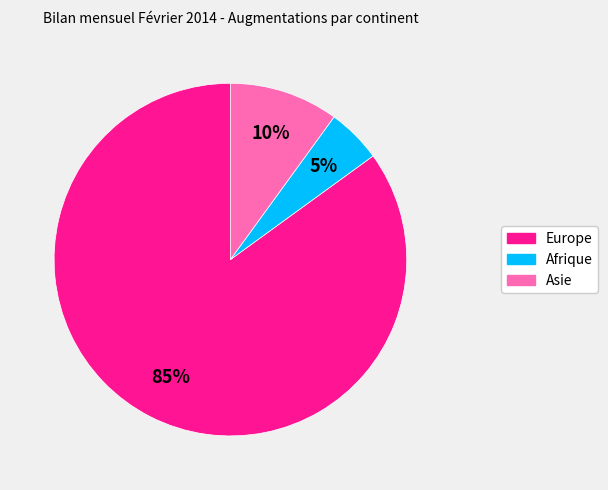

To the nearest percent, what is the average slice percentage?

33%